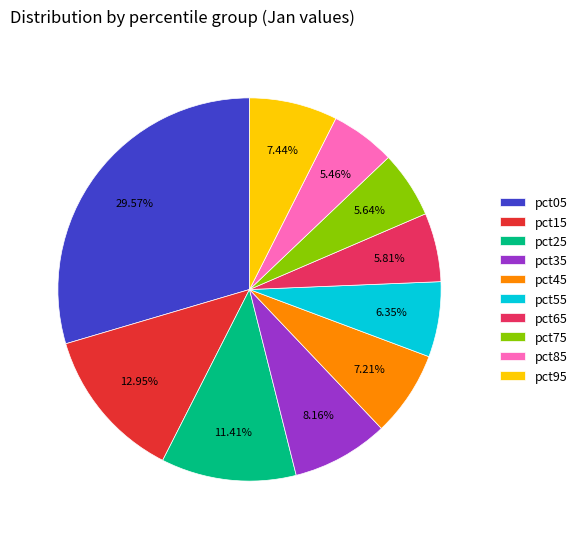

Is there a majority slice in this chart?

No